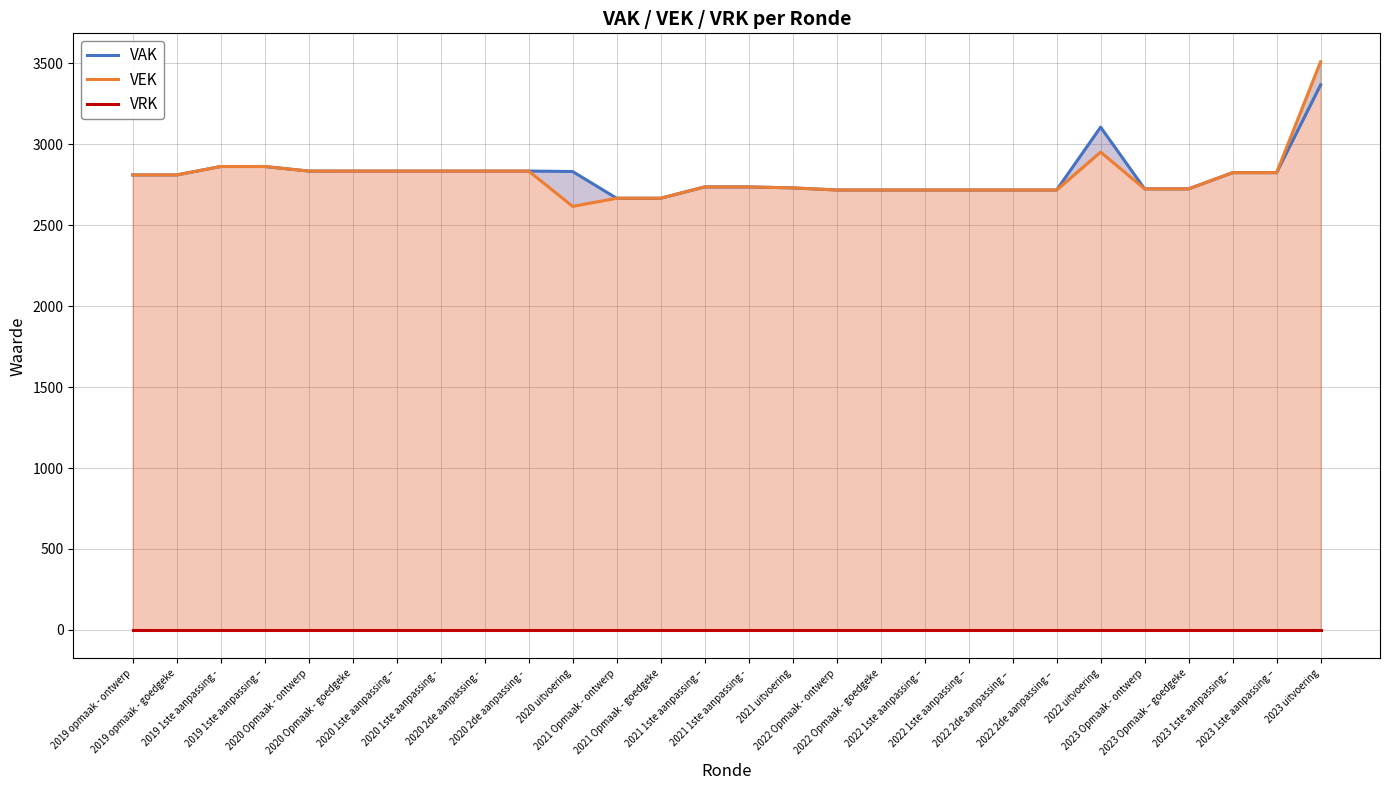

How many values in the VEK series exceed 2810?

12